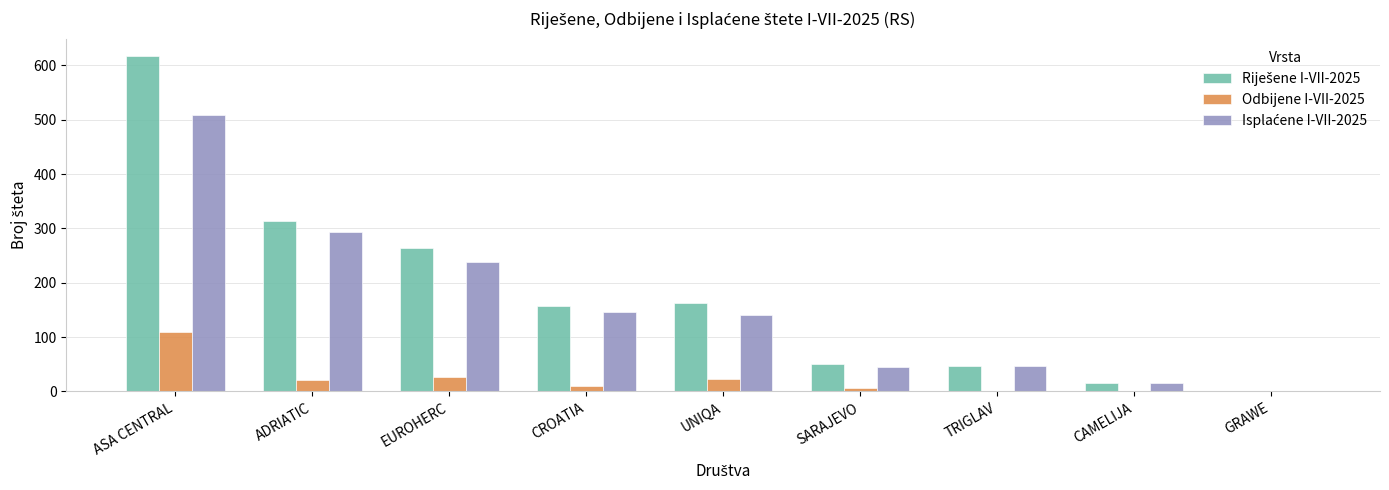

What is the maximum value for Odbijene I-VII-2025?

110